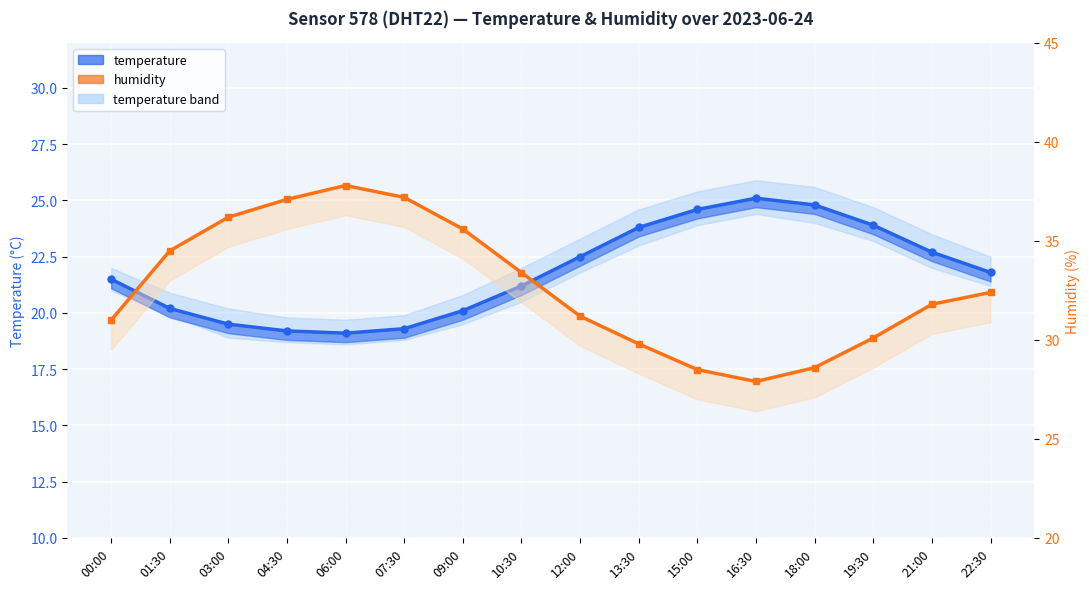

True or false: humidity and temperature cross at least once.

False